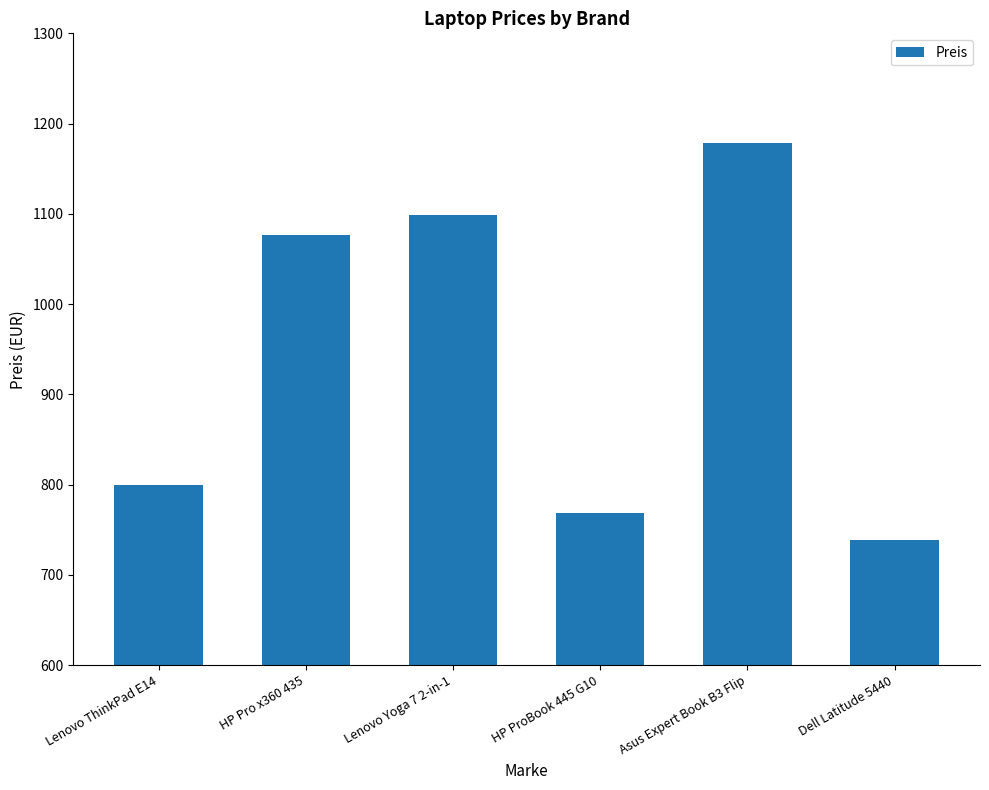

What is the value of the 1st bar from the left?

799